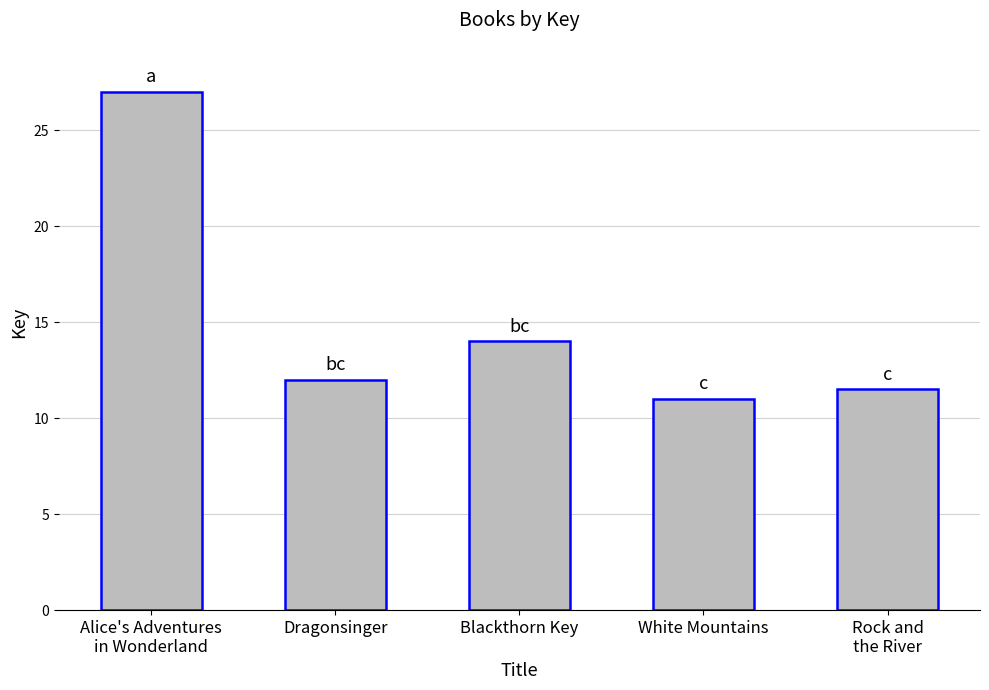

At which label is the value closest to 19?

Blackthorn Key